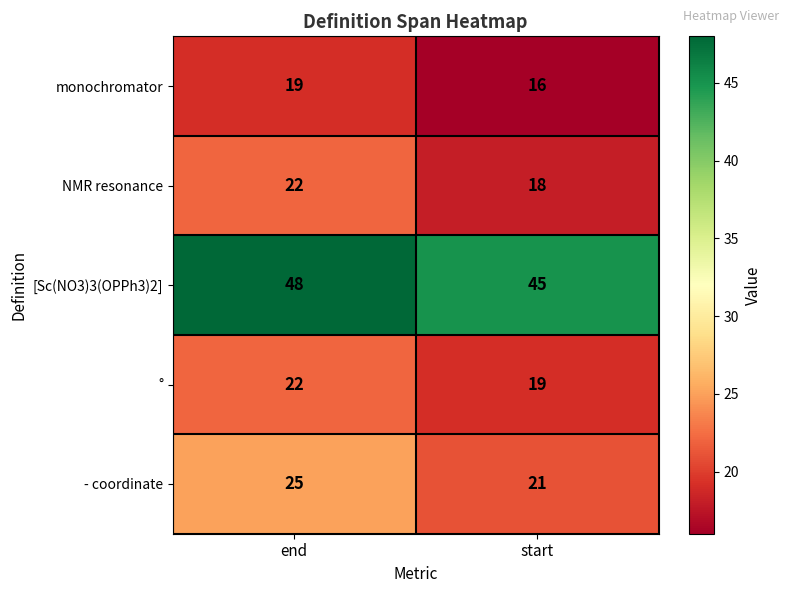

What is the maximum value shown in the chart?

48